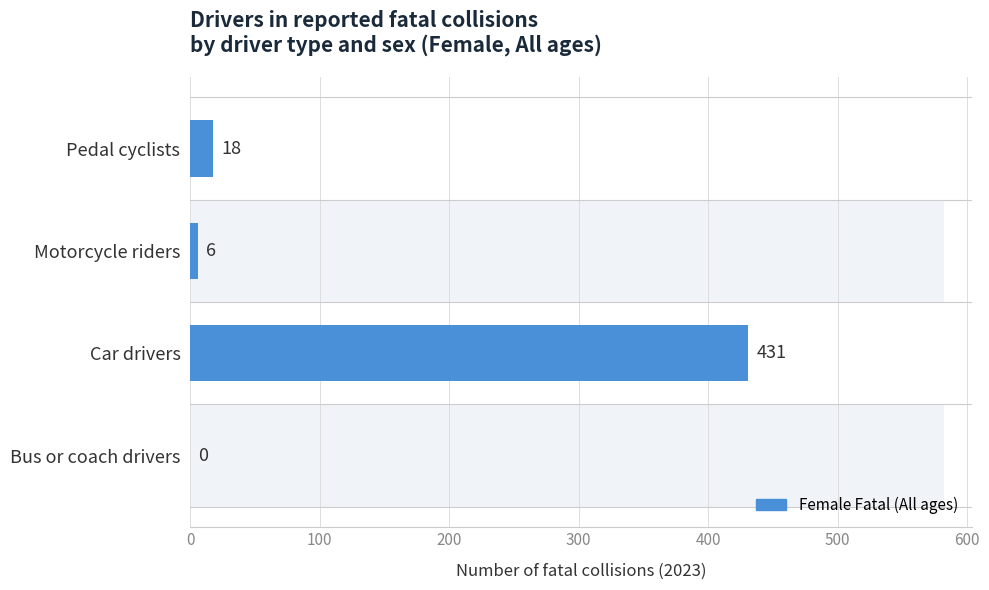

How many categories are shown in the chart?

4